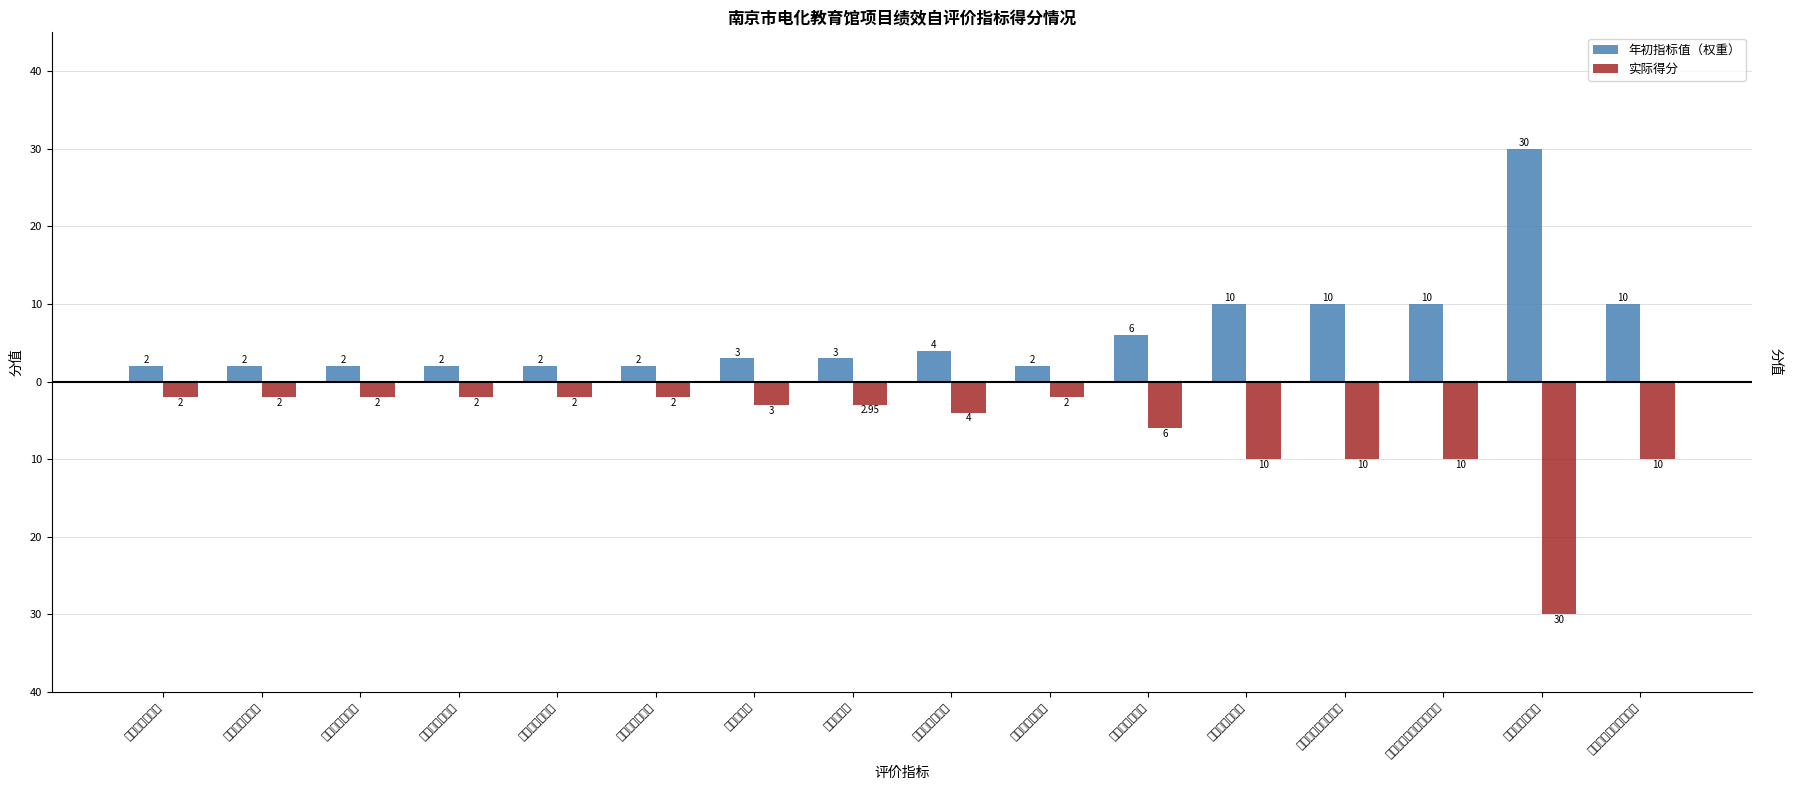

Reading left to right, transcribe all the data shown in this chart.

年初指标值（权重）: 2.0	2.0	2.0	2.0	2.0	2.0	3.0	3.0	4.0	2.0	6.0	10.0	10.0	10.0	30.0	10.0
实际得分: -2.0	-2.0	-2.0	-2.0	-2.0	-2.0	-3.0	-3.0	-4.0	-2.0	-6.0	-10.0	-10.0	-10.0	-30.0	-10.0